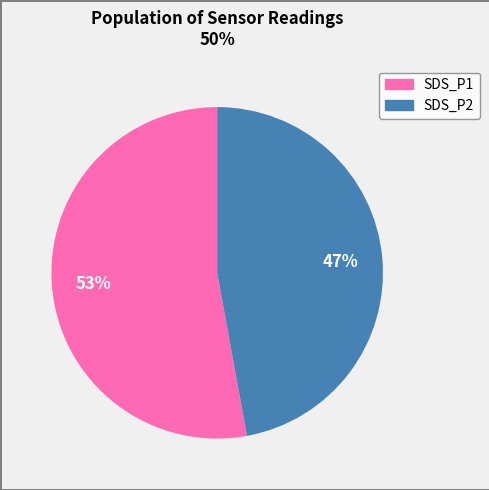

Is it true that SDS_P1 is 63% of the pie?

False